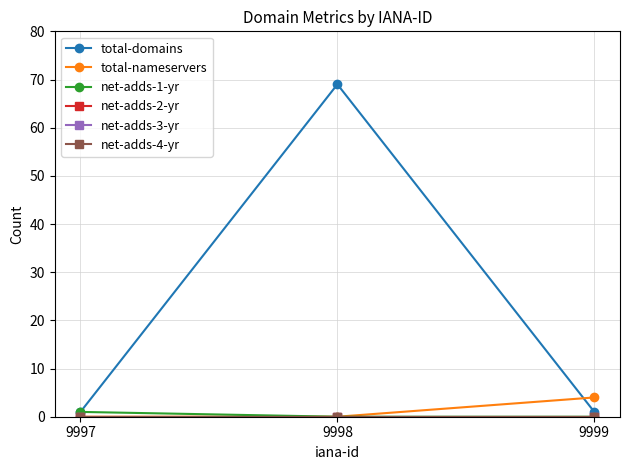

Is the value of net-adds-4-yr at 9998 greater than the value of net-adds-1-yr at 9997?

No